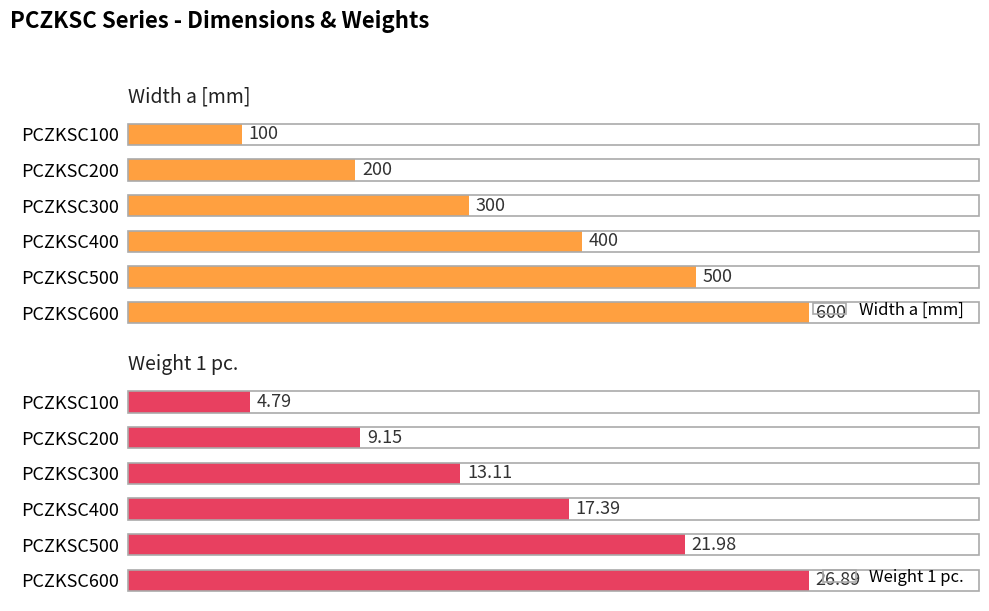

Which series changed the most between 1 and 3?

Width a [mm]